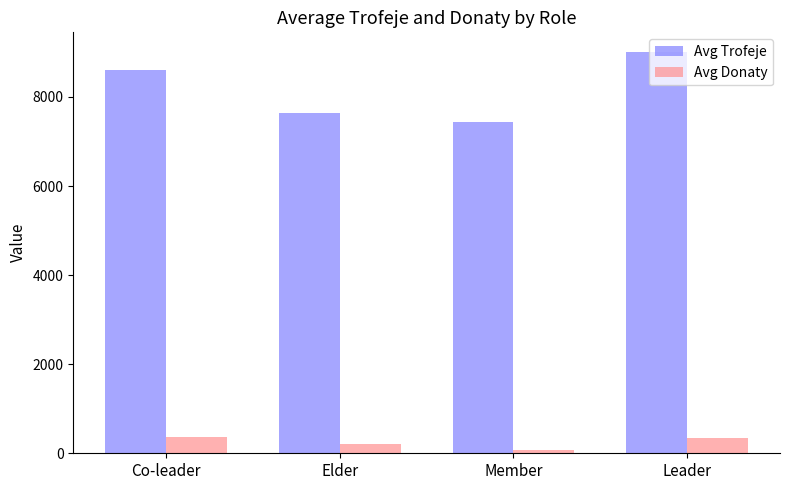

At which label is Avg Donaty closest to 215?

Elder